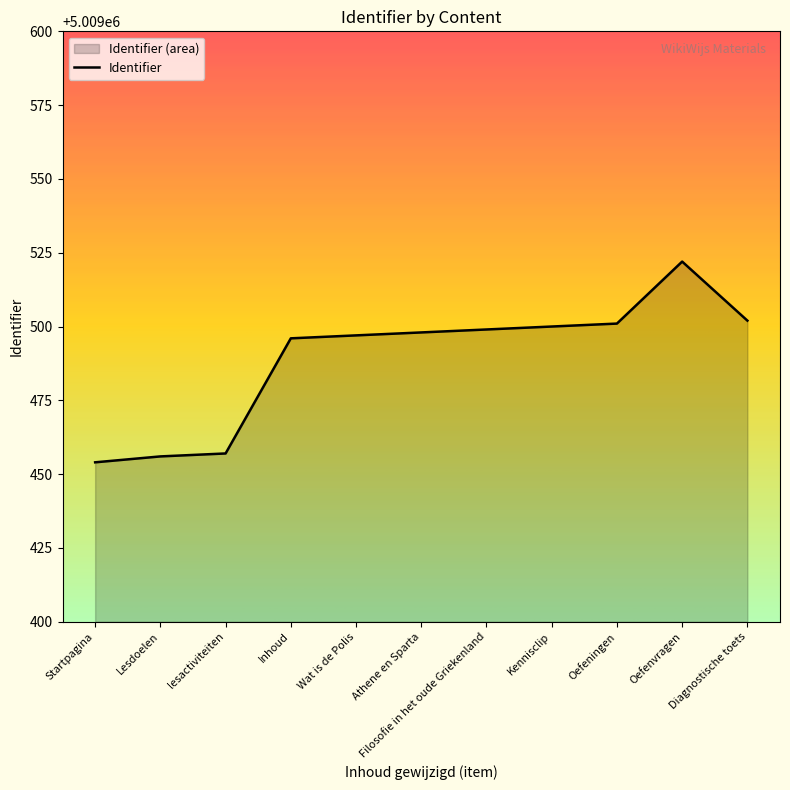

What is the change in value from Athene en Sparta to Diagnostische toets?

+4